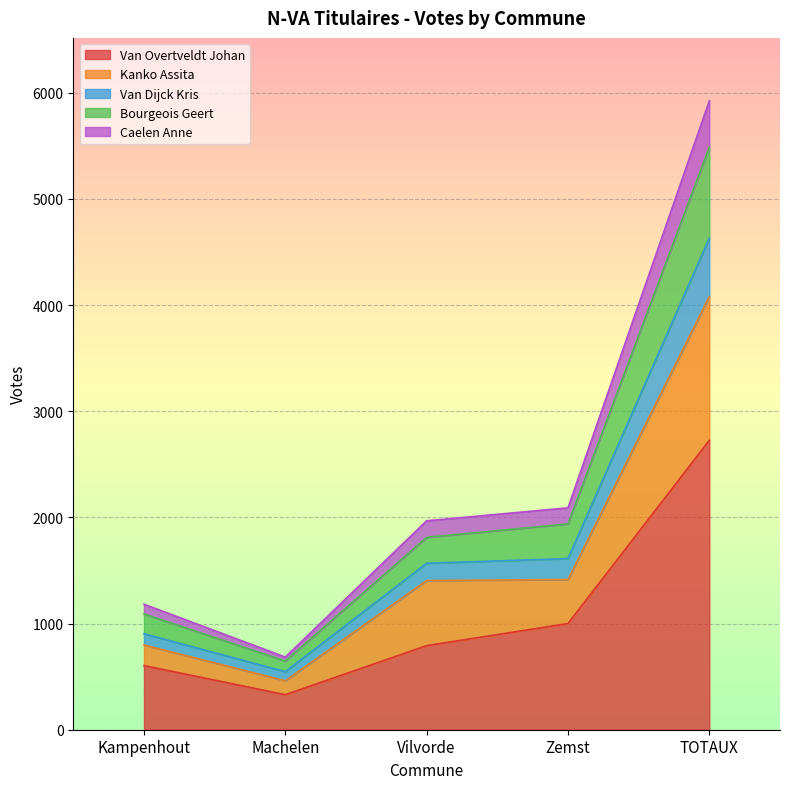

What is the label of the 5th point from the right?

Kampenhout